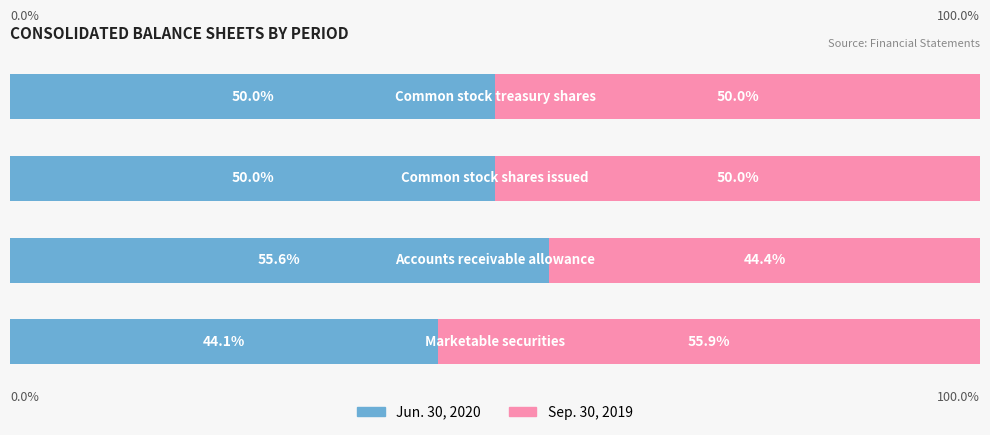

What are all the series names shown in the legend?

Jun. 30, 2020, Sep. 30, 2019